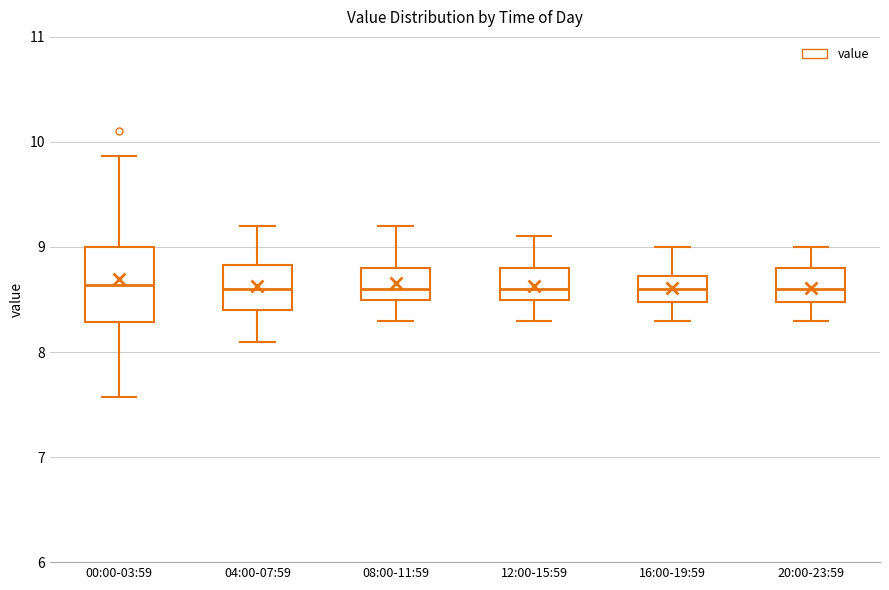

Reading left to right, transcribe this box plot: for each box, give where its median line is, the range the box spans, and where its two whiskers end, as read against the y-axis. The values are not printed on the chart, so give them approximately, as read against the axis.

00:00-03:59: median 8.6, box 8.3 to 9.0, whiskers 7.6 to 9.9
04:00-07:59: median 8.6, box 8.4 to 8.8, whiskers 8.1 to 9.2
08:00-11:59: median 8.6, box 8.5 to 8.8, whiskers 8.3 to 9.2
12:00-15:59: median 8.6, box 8.5 to 8.8, whiskers 8.3 to 9.1
16:00-19:59: median 8.6, box 8.5 to 8.7, whiskers 8.3 to 9.0
20:00-23:59: median 8.6, box 8.5 to 8.8, whiskers 8.3 to 9.0